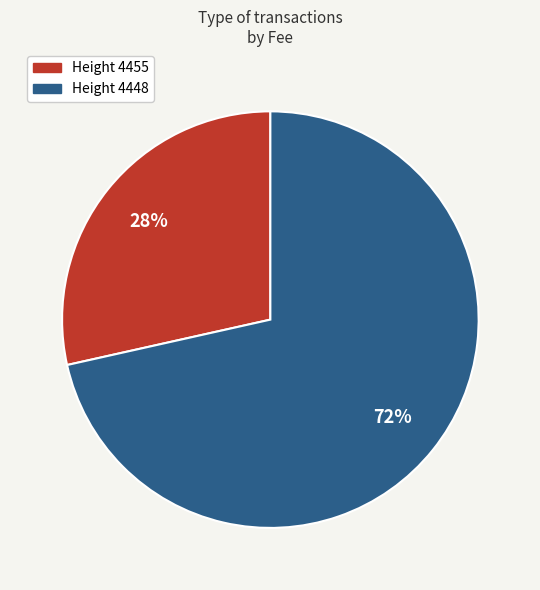

Is there any slice that represents more than half of the pie?

Yes